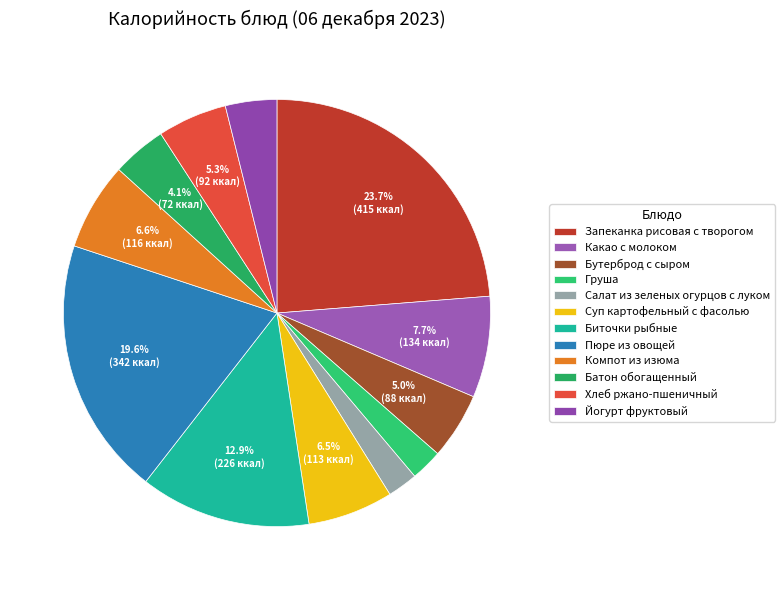

To the nearest percent, what percentage of the pie is Хлеб ржано-пшеничный?

5%